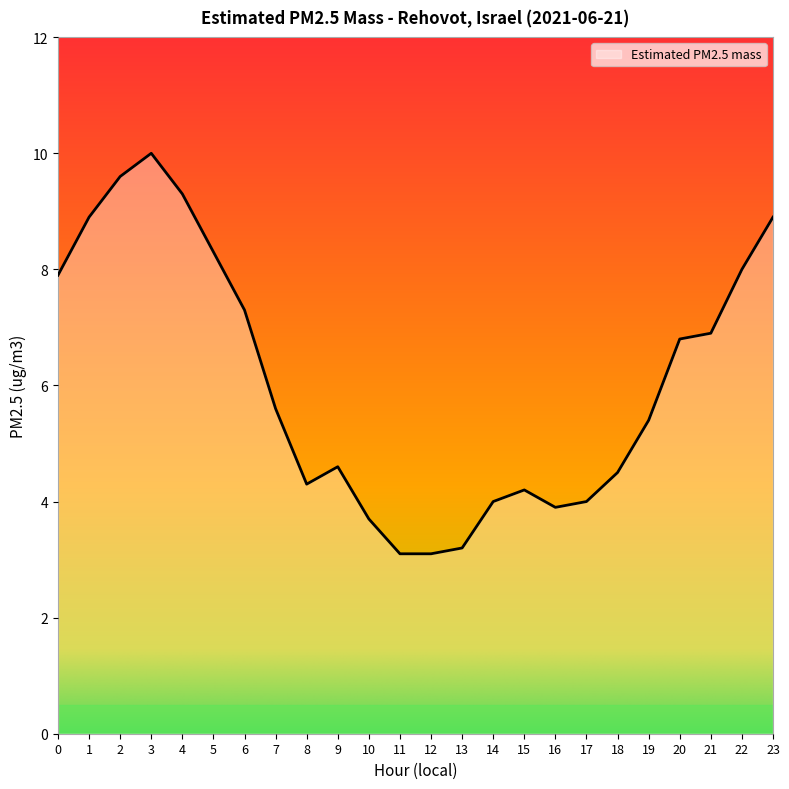

What is the ratio of the value at 3 to the value at 1?

1.1